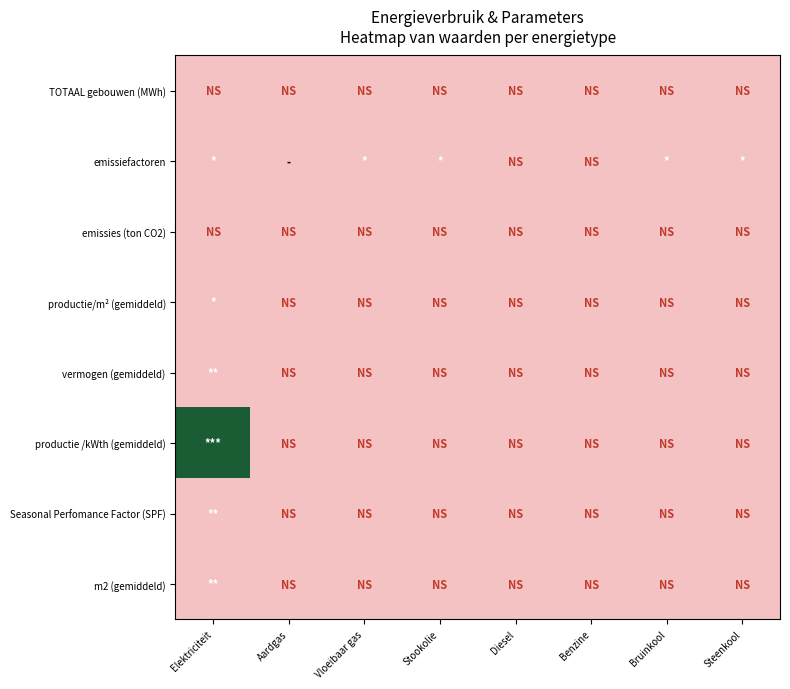

What is the greatest value displayed?

2000.0